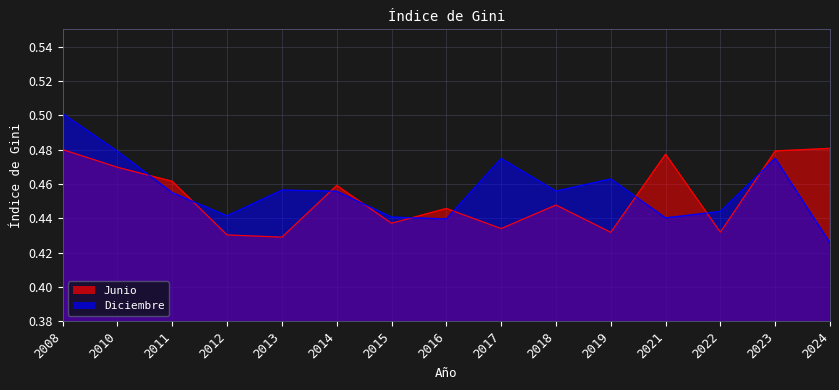

What is the greatest value displayed?

0.5